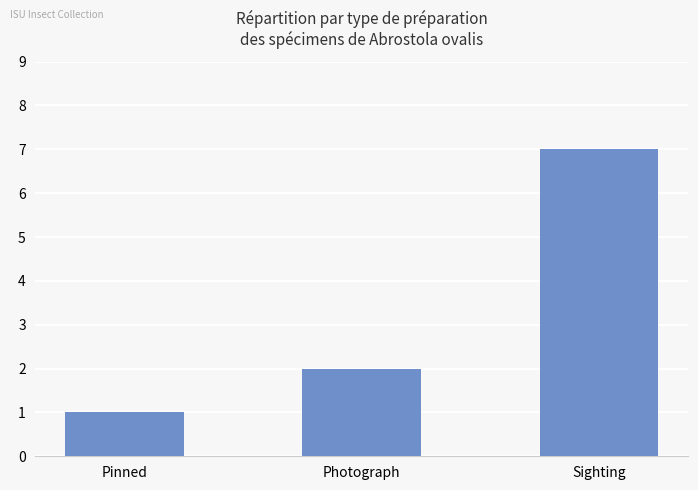

What is the maximum value shown in the chart?

7